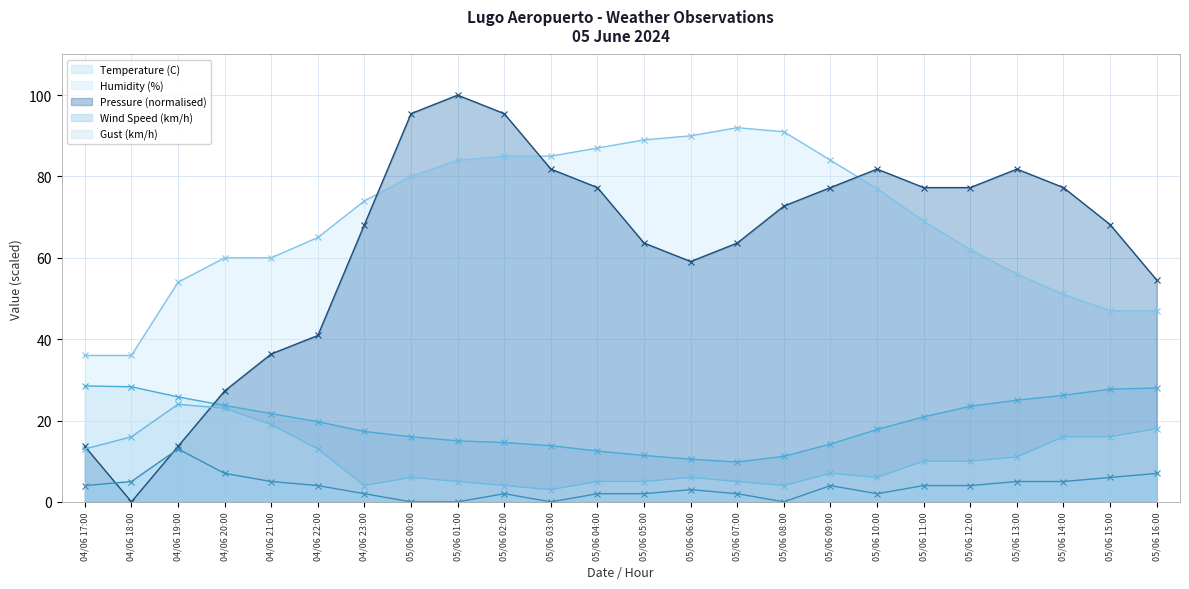

At 05/06 07:00, list the series in order from largest to smallest.

Humidity (%), Pressure (normalised), Temperature (C), Gust (km/h), Wind Speed (km/h)